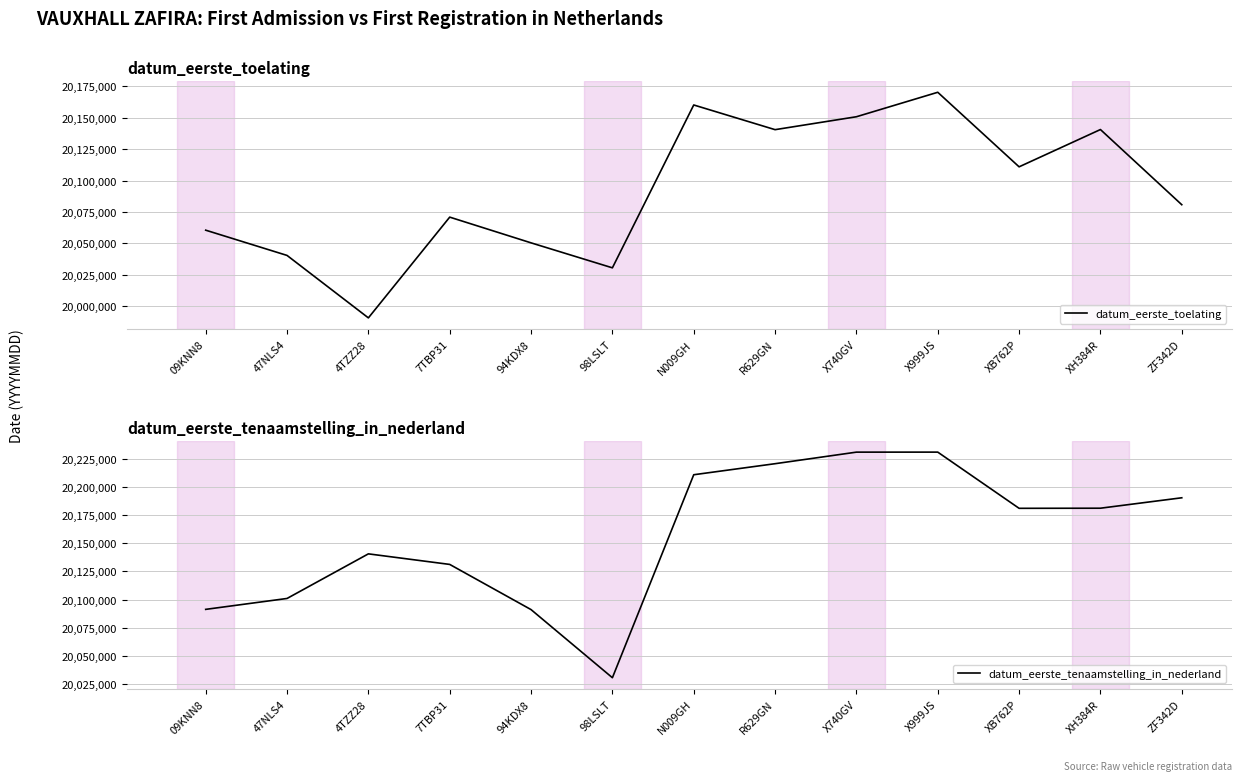

What position from the right is 4TZZ28?

11